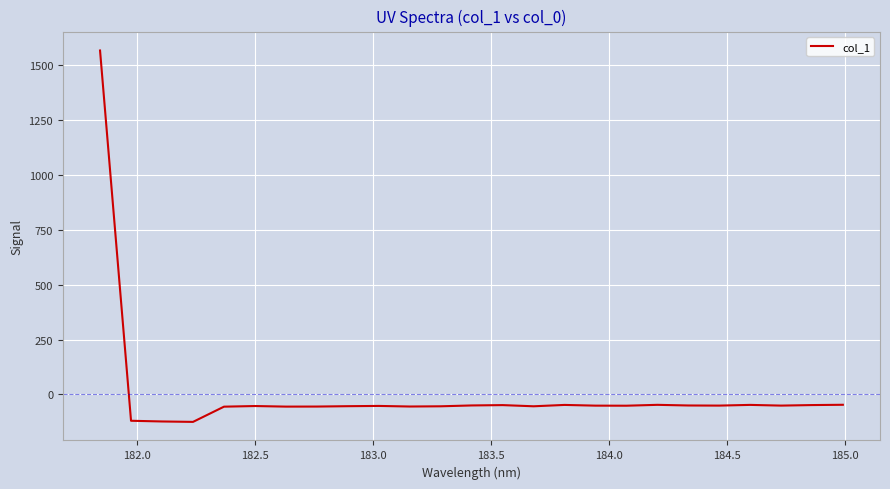

What is the difference between the maximum and minimum values?

1691.6